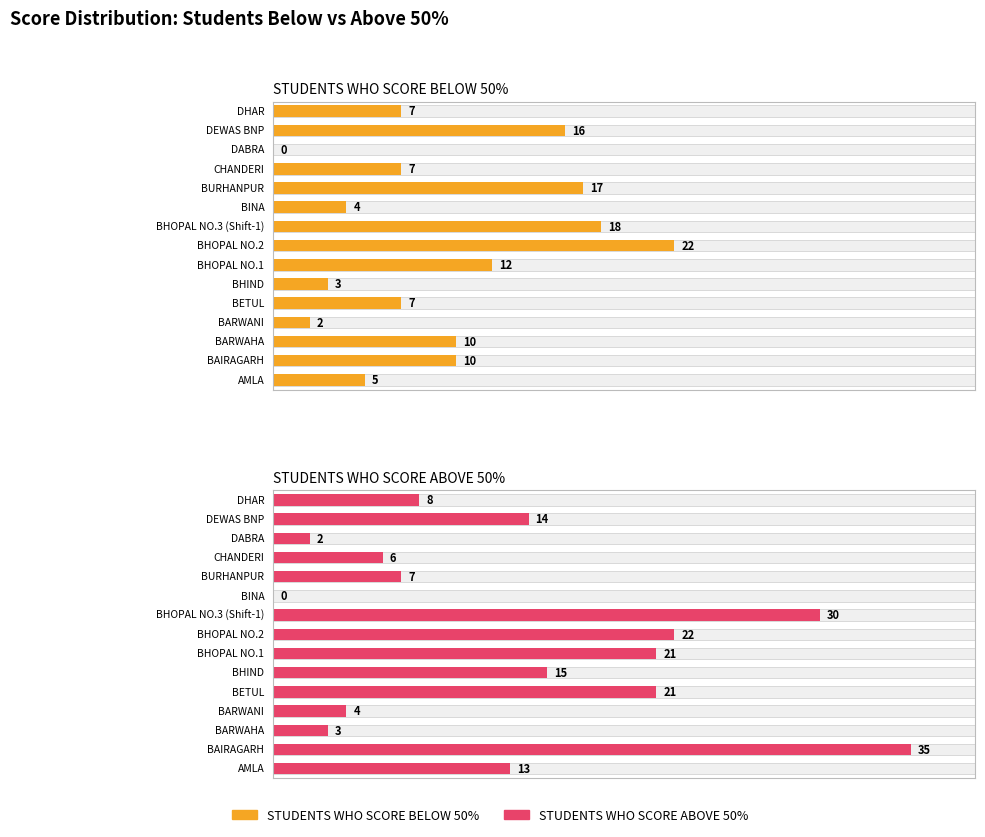

Are the bars grouped side by side (vs. stacked)?

Yes